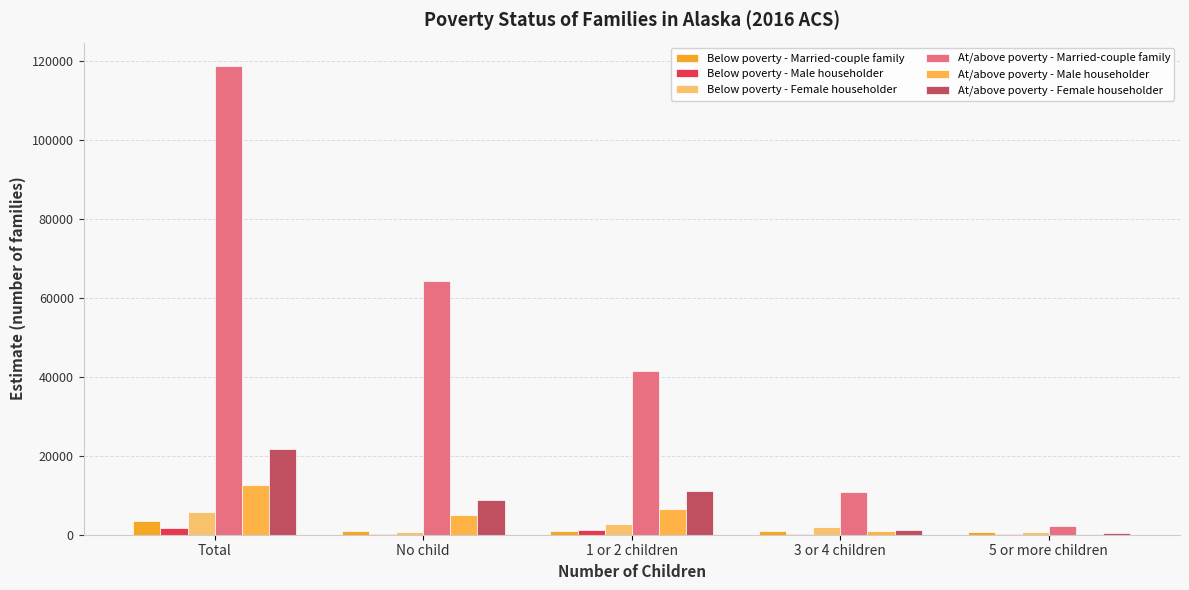

At how many categories does at least one series exceed 54615?

2